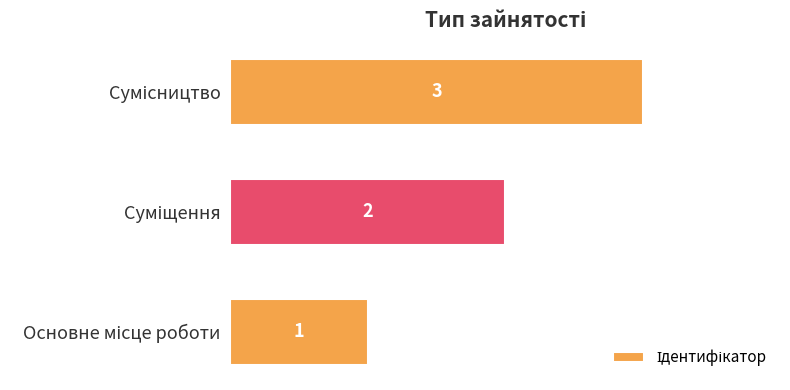

How many values are between 1 and 3?

3